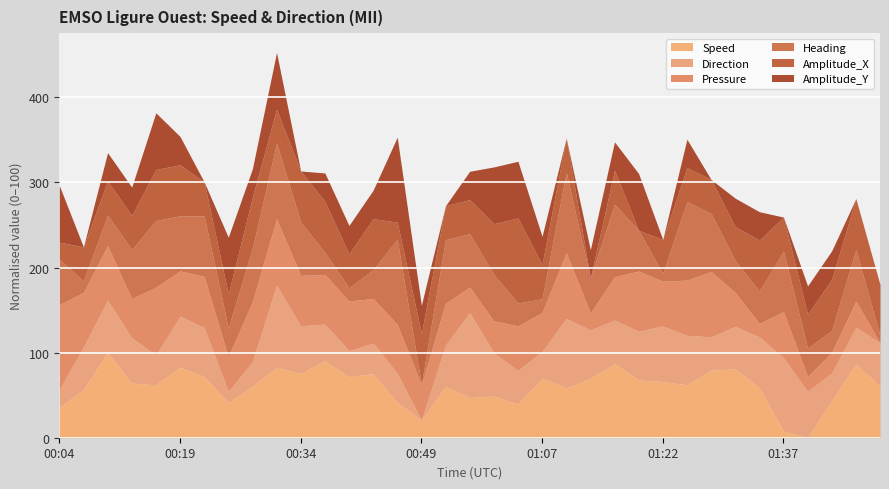

Does the chart display data point markers on the line(s)?

No